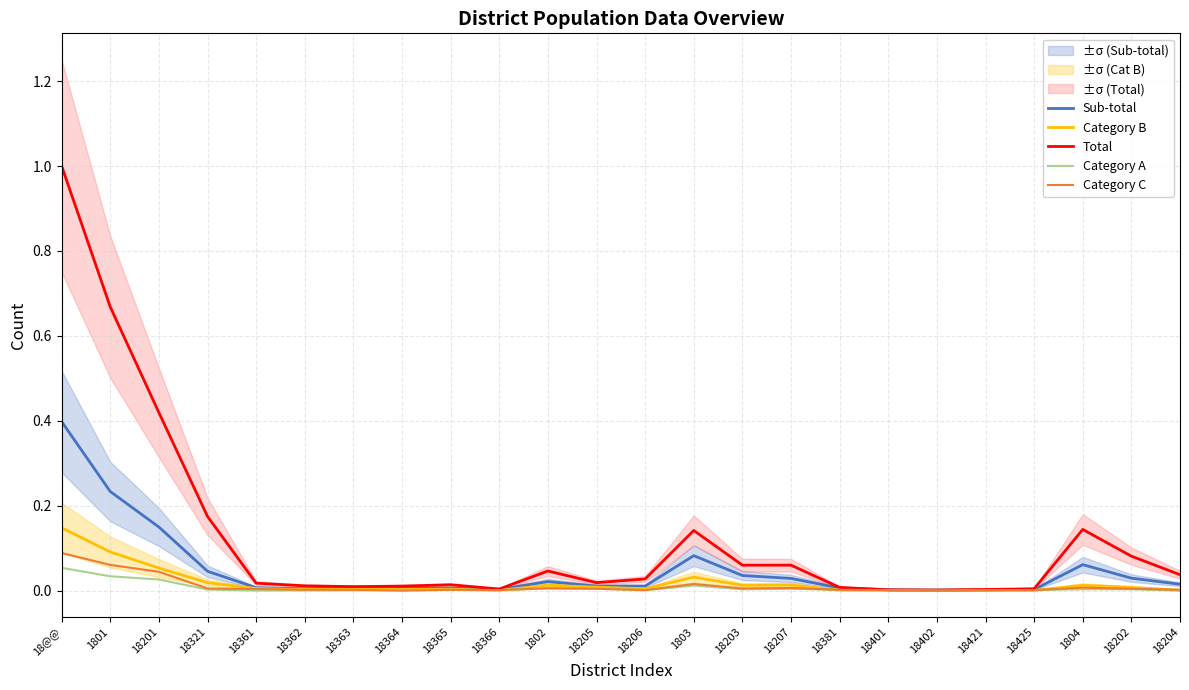

Which label corresponds to the largest value in the chart?

18@@